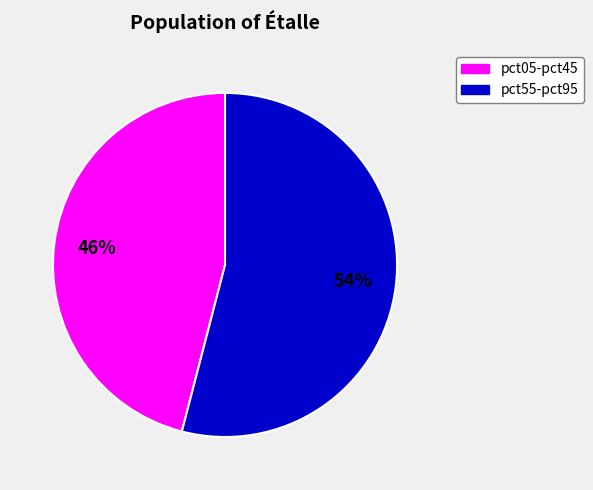

To the nearest percent, what is the average slice percentage?

50%